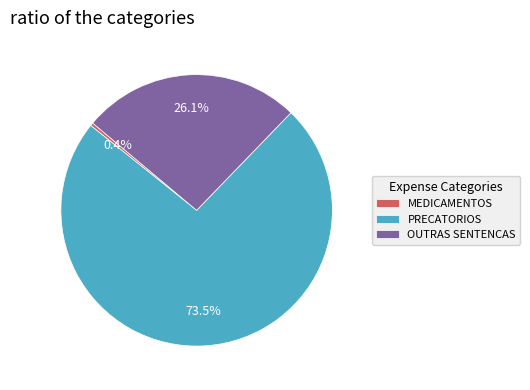

What is the majority slice?

PRECATORIOS